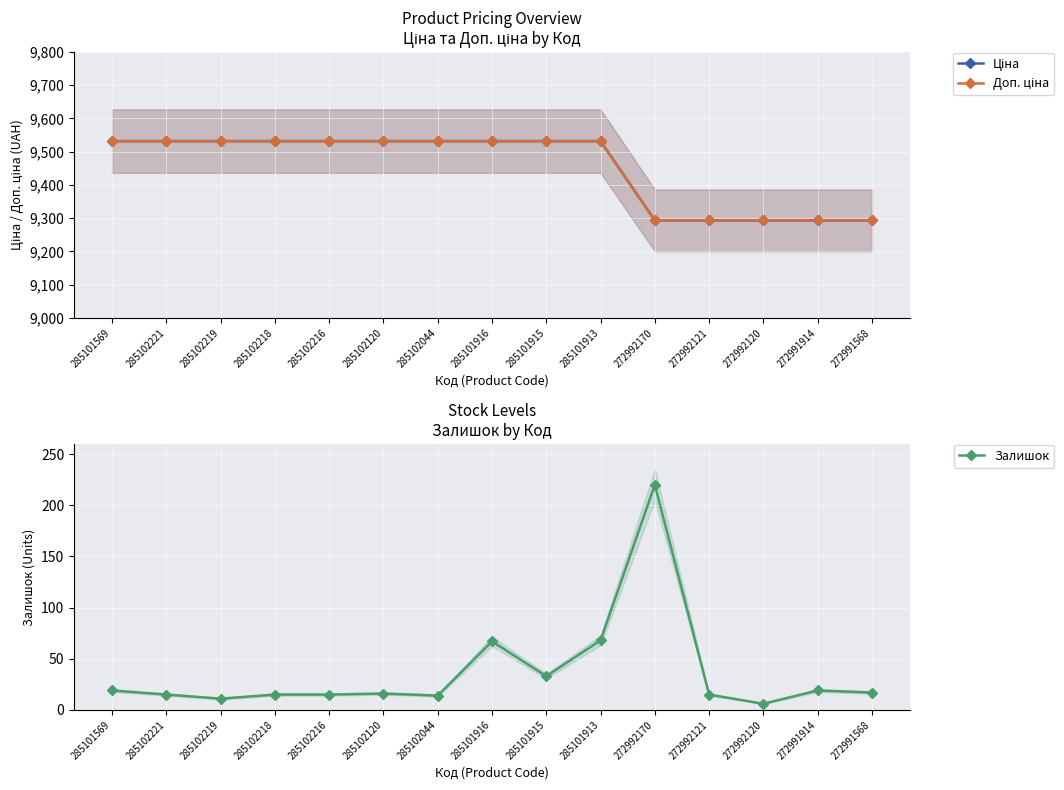

How many values in the Ціна series are below 9531?

5